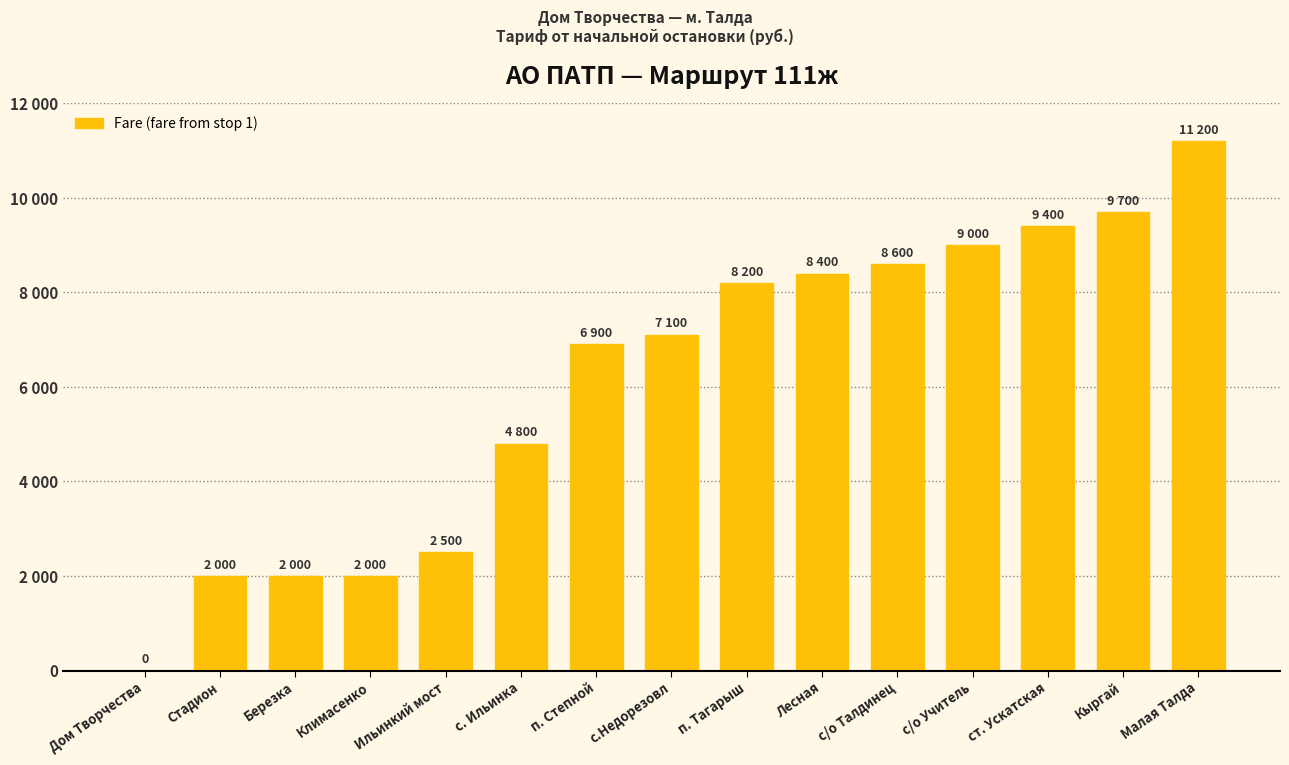

Where does the data first go above 7100?

п. Тагарыш